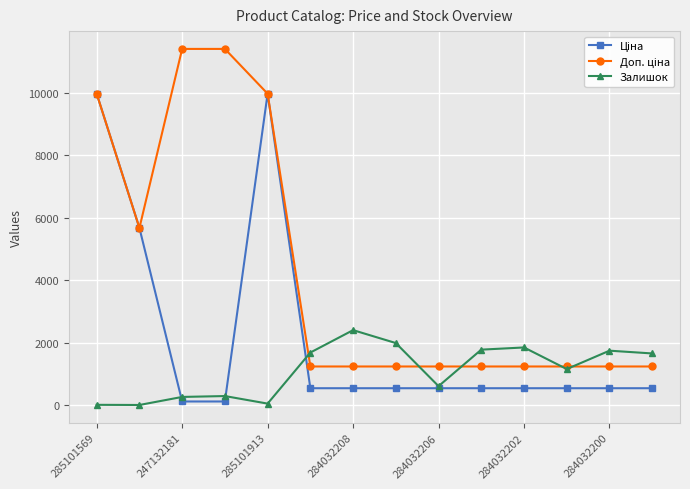

What is the maximum value shown in the chart?

11410.0